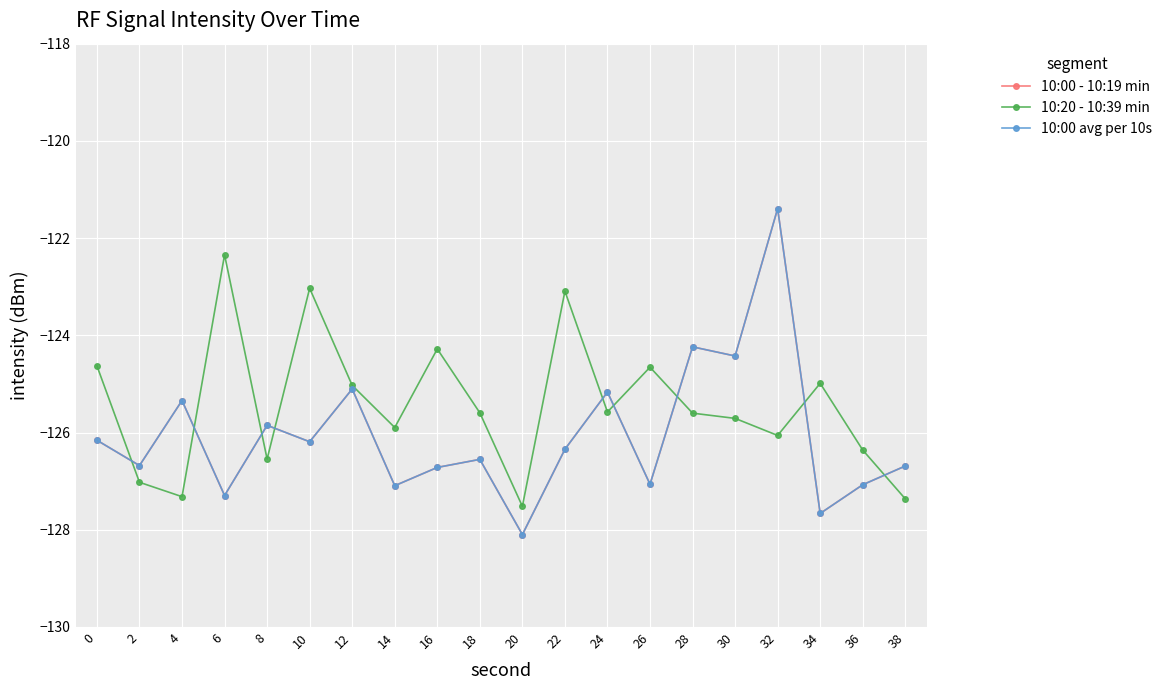

Is this an area chart (filled region under the line)?

No